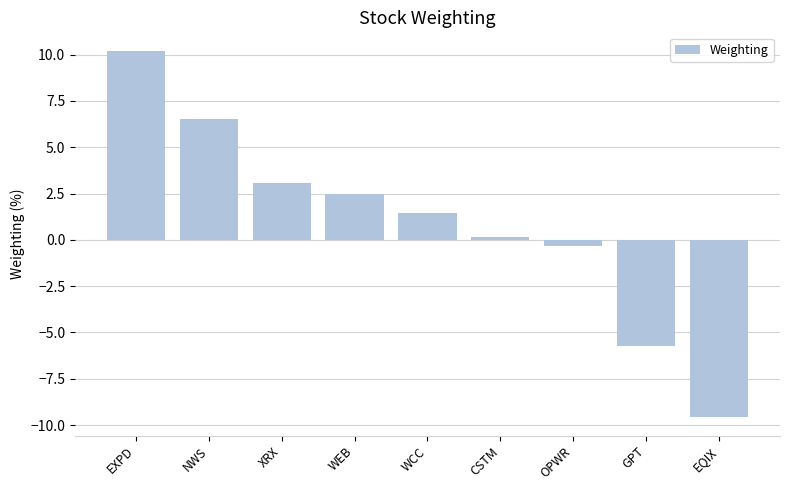

How many series are shown in this chart?

1